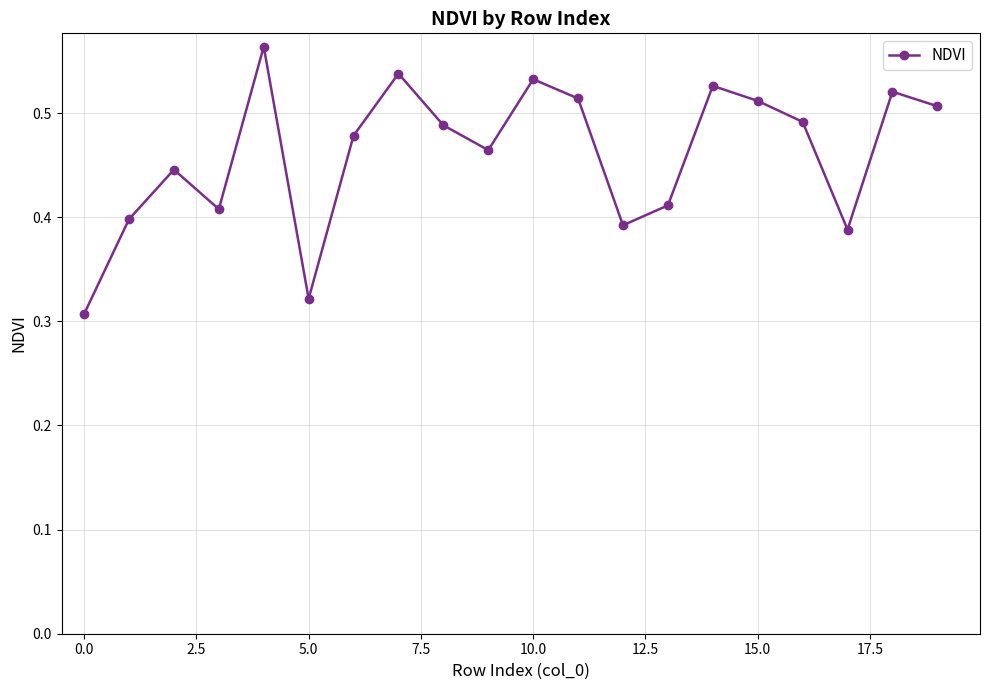

What is the sum of all values?

9.2